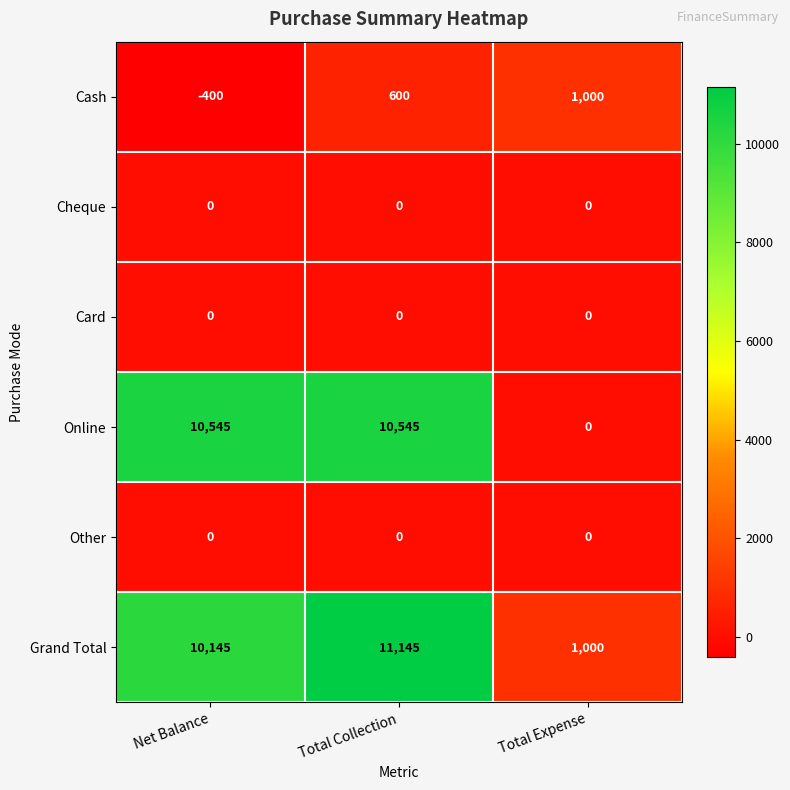

At which category does the chart reach its minimum across all series?

Net Balance